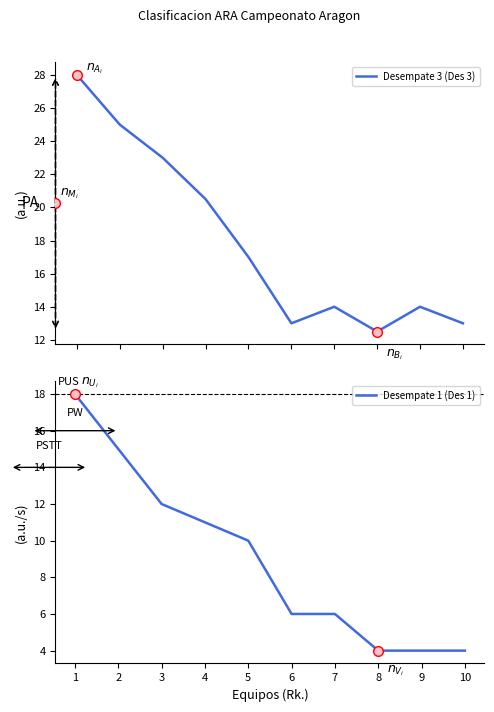

At which label does Desempate 3 (Des 3) reach its peak?

1